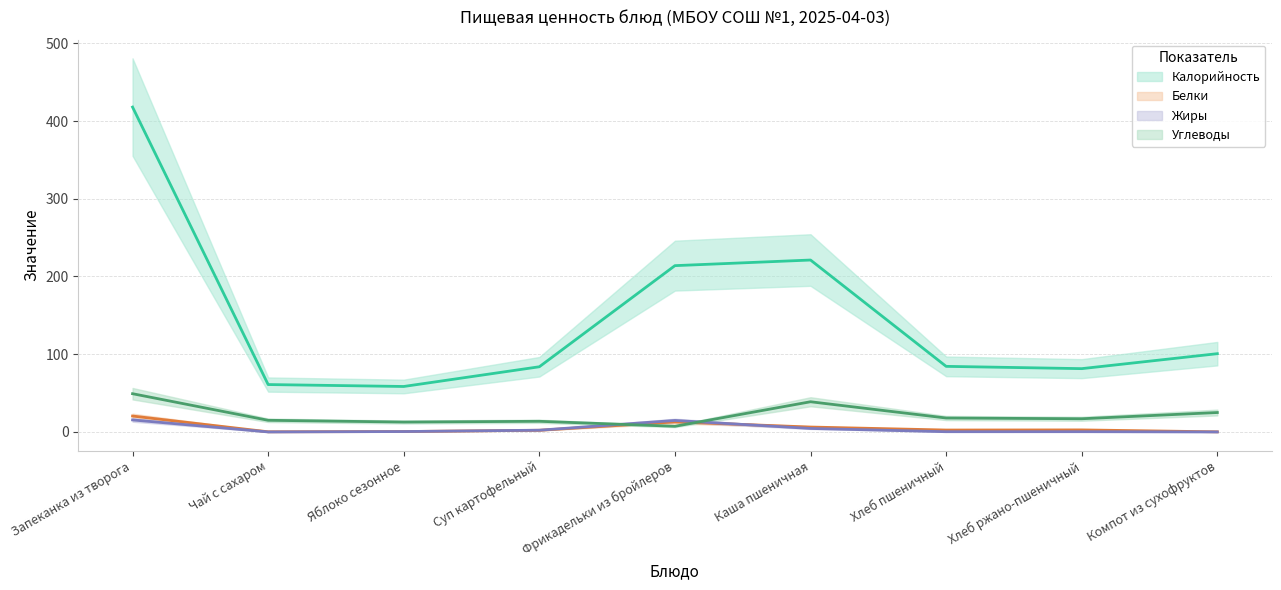

Reading left to right, list all the values displayed in this chart.

Калорийность: Запеканка из творога=418.0	Чай с сахаром=61.0	Яблоко сезонное=58.5	Суп картофельный=83.9	Фрикадельки из бройлеров=214.0	Каша пшеничная=221.2	Хлеб пшеничный=84.4	Хлеб ржано-пшеничный=81.5	Компот из сухофруктов=100.7
Белки: Запеканка из творога=20.5	Чай с сахаром=0.2	Яблоко сезонное=0.5	Суп картофельный=2.1	Фрикадельки из бройлеров=12.9	Каша пшеничная=6.3	Хлеб пшеничный=2.5	Хлеб ржано-пшеничный=2.6	Компот из сухофруктов=0.1
Жиры: Запеканка из творога=15.5	Чай с сахаром=0.0	Яблоко сезонное=0.5	Суп картофельный=2.3	Фрикадельки из бройлеров=14.8	Каша пшеничная=4.5	Хлеб пшеничный=0.3	Хлеб ржано-пшеничный=0.3	Компот из сухофруктов=0.0
Углеводы: Запеканка из творога=49.2	Чай с сахаром=15.0	Яблоко сезонное=12.7	Суп картофельный=13.7	Фрикадельки из бройлеров=7.3	Каша пшеничная=38.9	Хлеб пшеничный=17.9	Хлеб ржано-пшеничный=17.0	Компот из сухофруктов=25.0